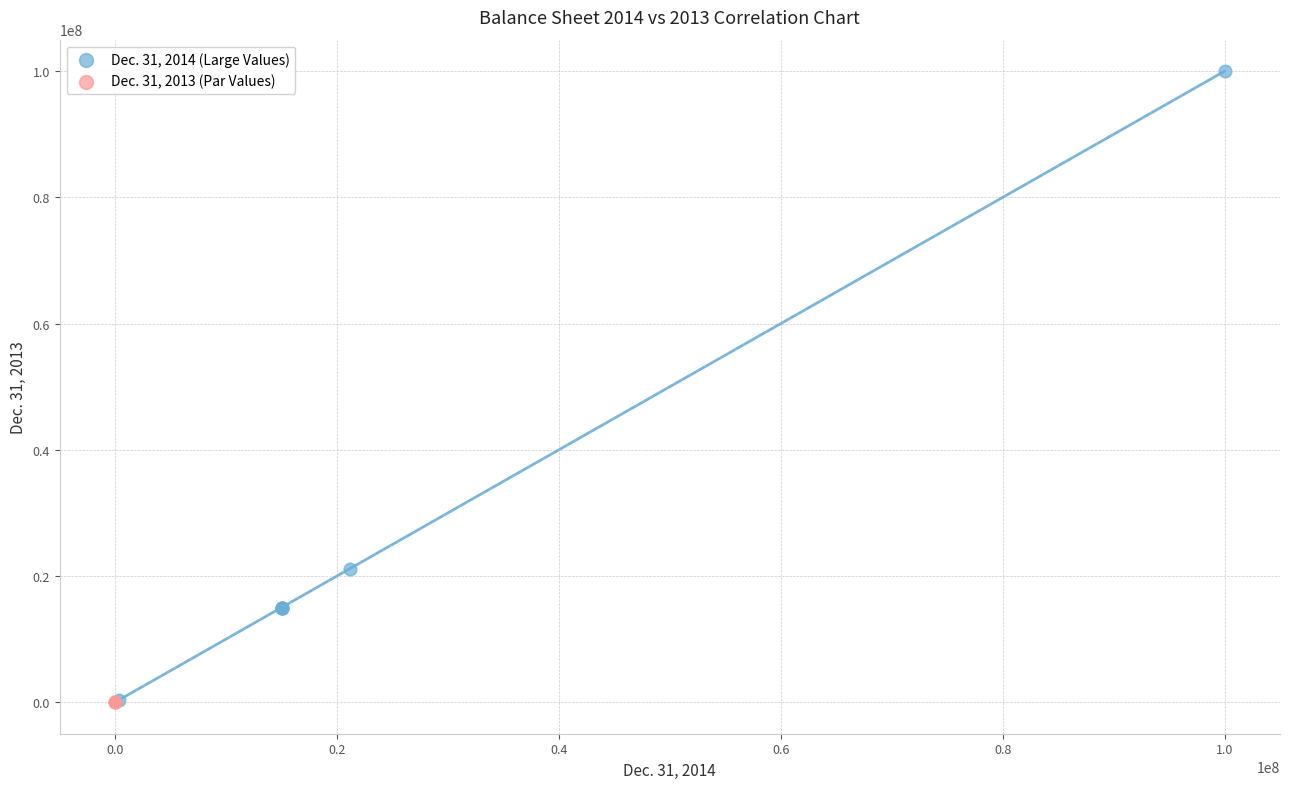

What are all the series names shown in the legend?

Dec. 31, 2014 (Large Values), Dec. 31, 2013 (Par Values)